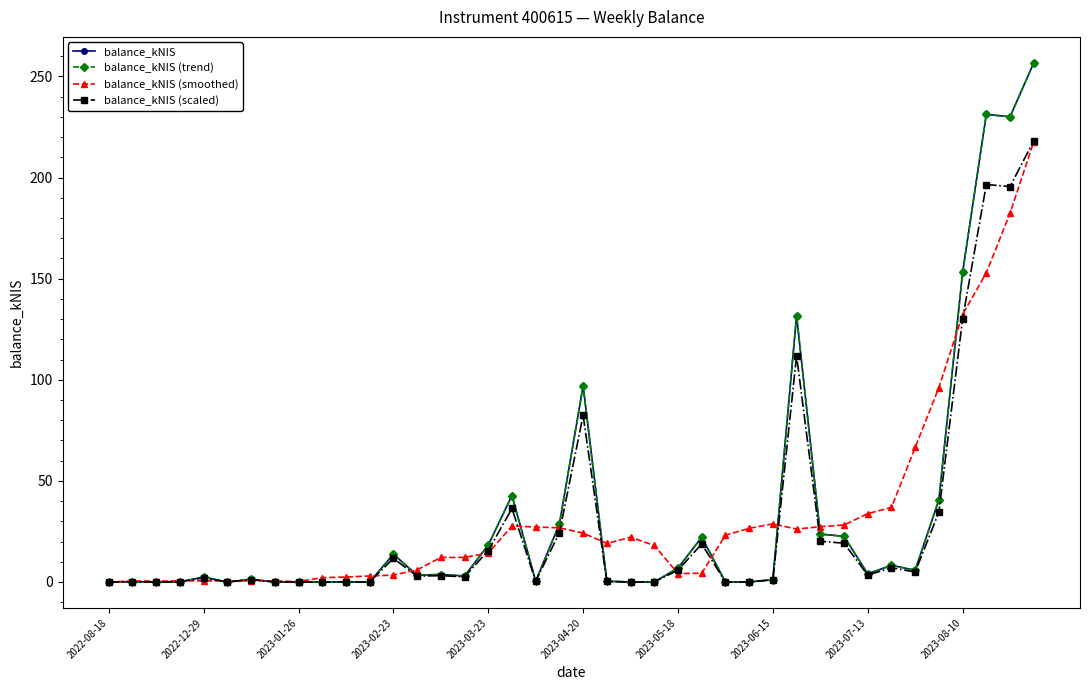

What is the average value of the balance_kNIS (smoothed) series?

32.8